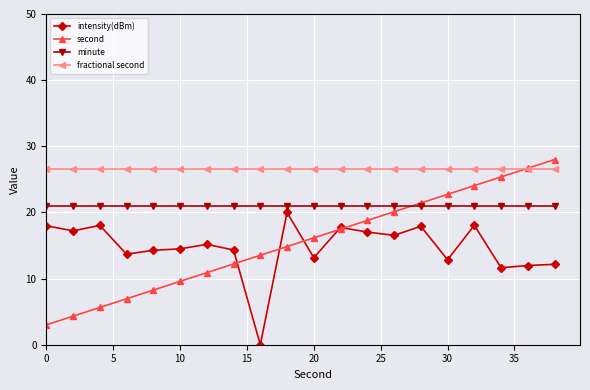

Which series has the largest range (max minus min)?

second